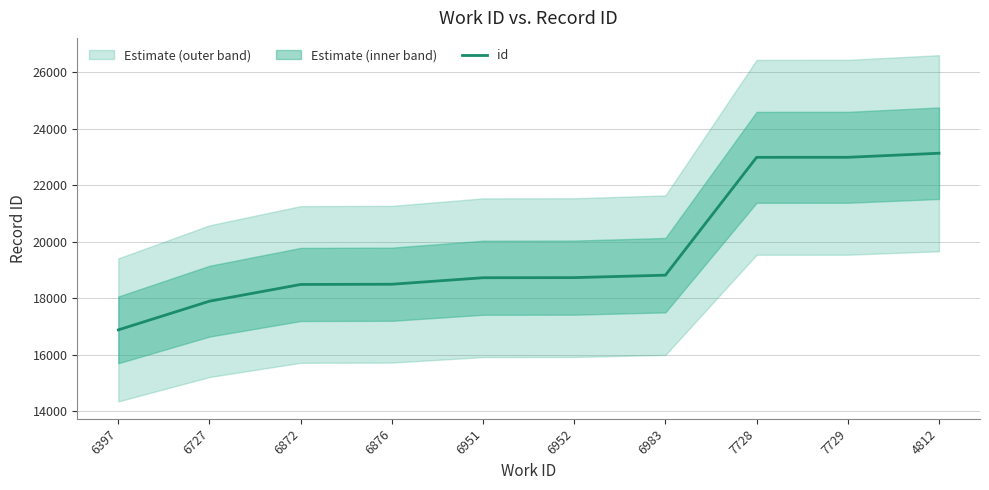

Which label corresponds to the smallest value in the chart?

6397